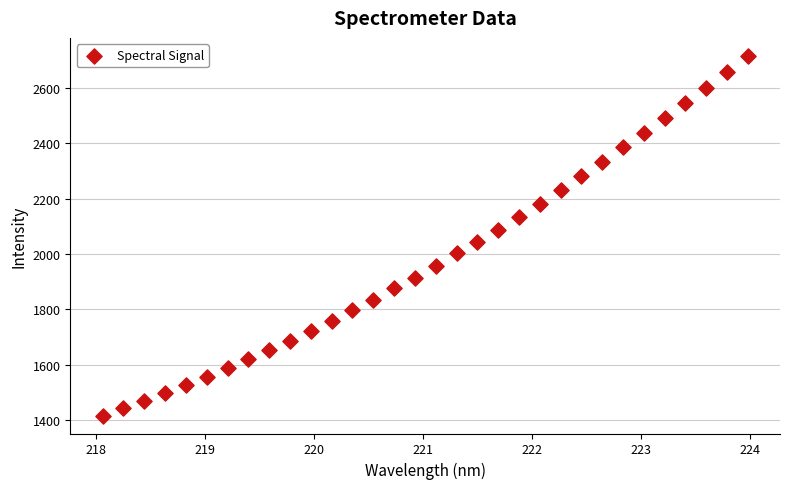

What is the range of X values (max minus min)?

5.9